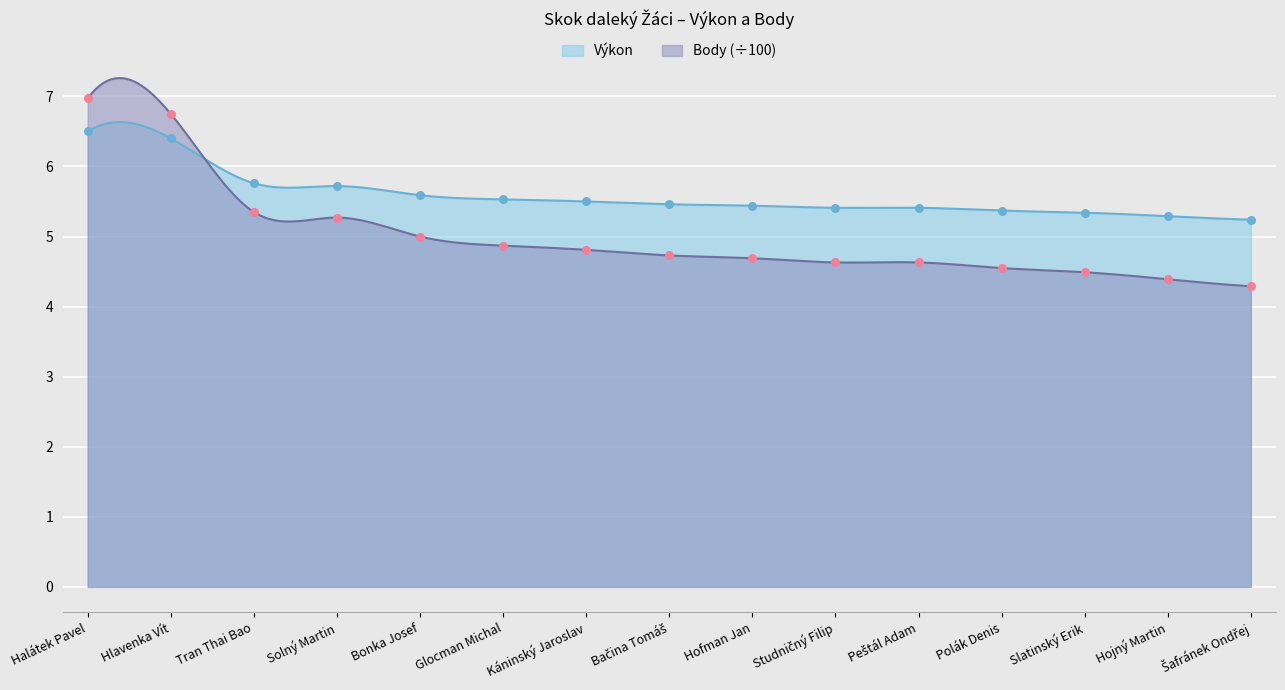

What is the total value across all series at Hlavenka Vít?

13.2